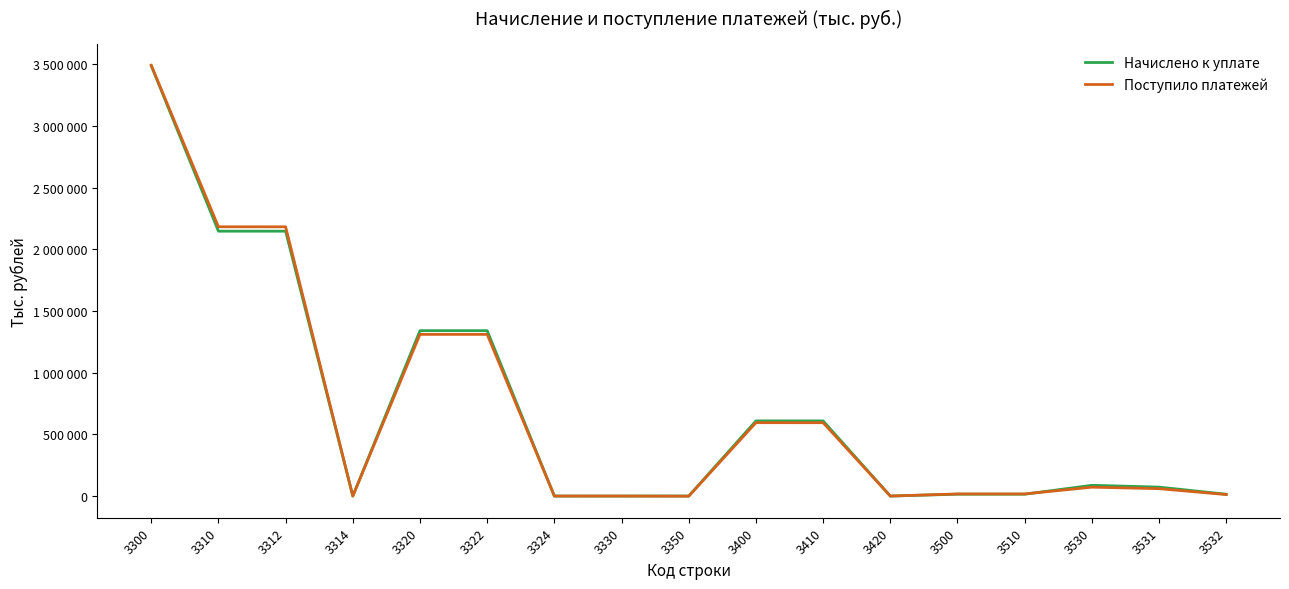

List the series in order of their overall mean, lowest first.

Поступило платежей, Начислено к уплате